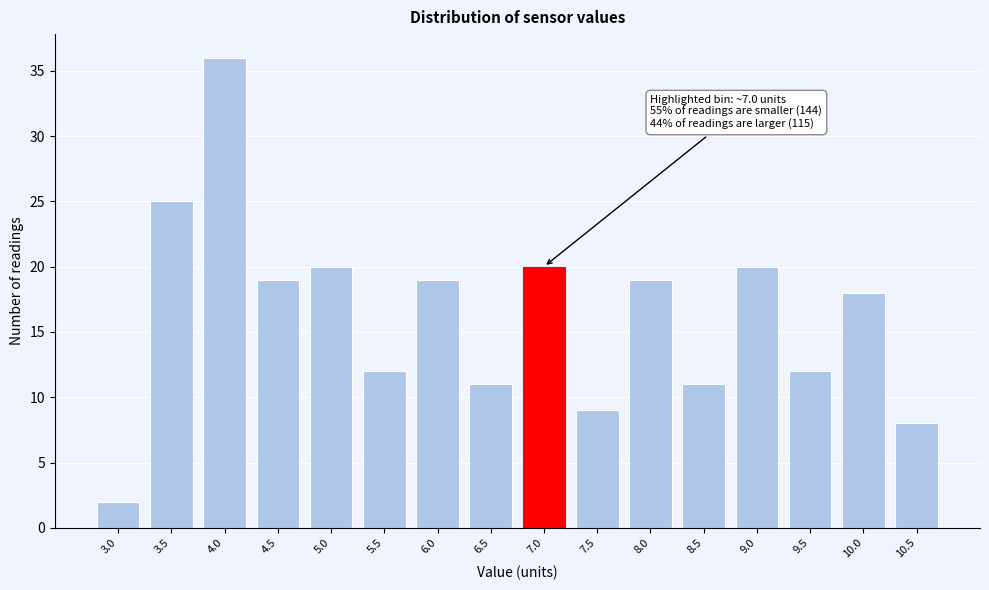

Reading left to right, what are all the values shown in this chart?

2	25	36	19	20	12	19	11	20	9	19	11	20	12	18	8